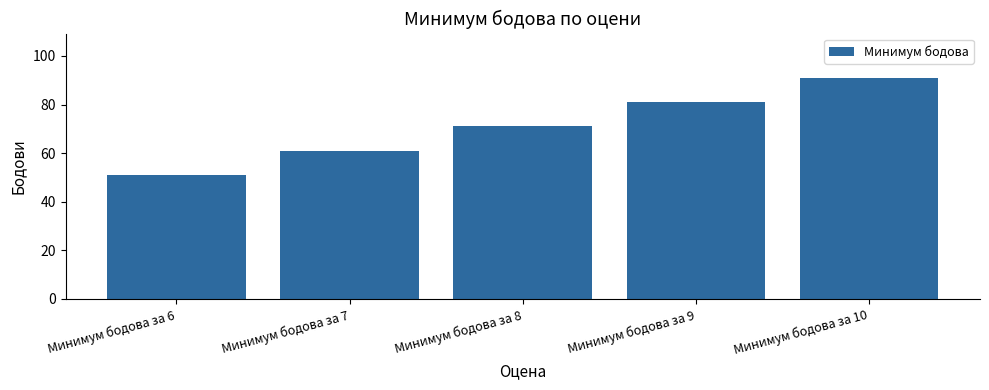

How many values are below 71?

2